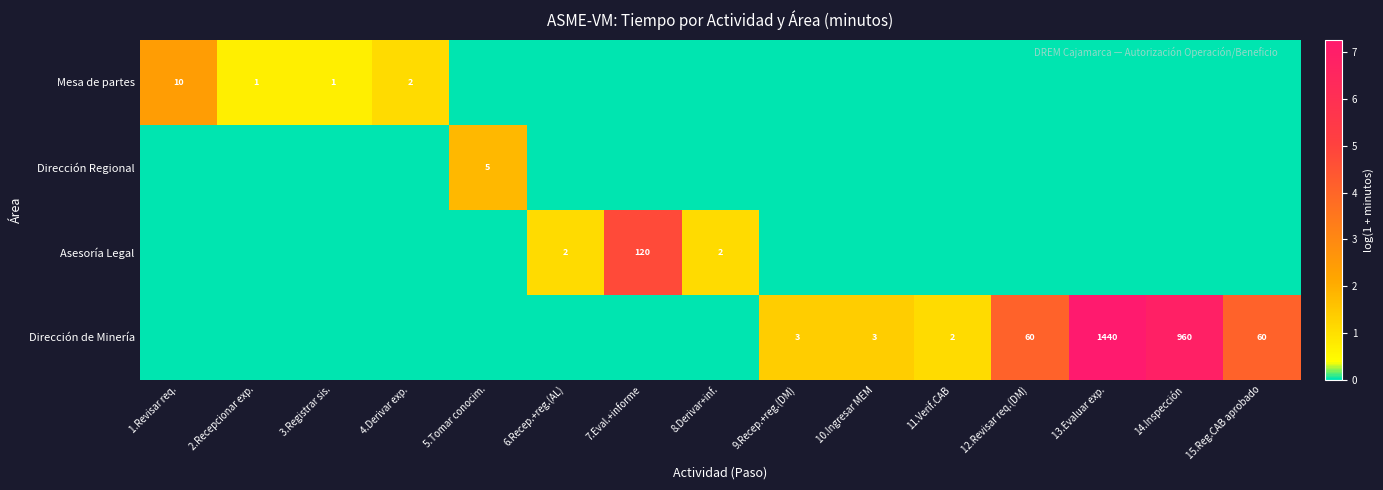

What is the total value across all series at 1.Revisar req.?

2.4